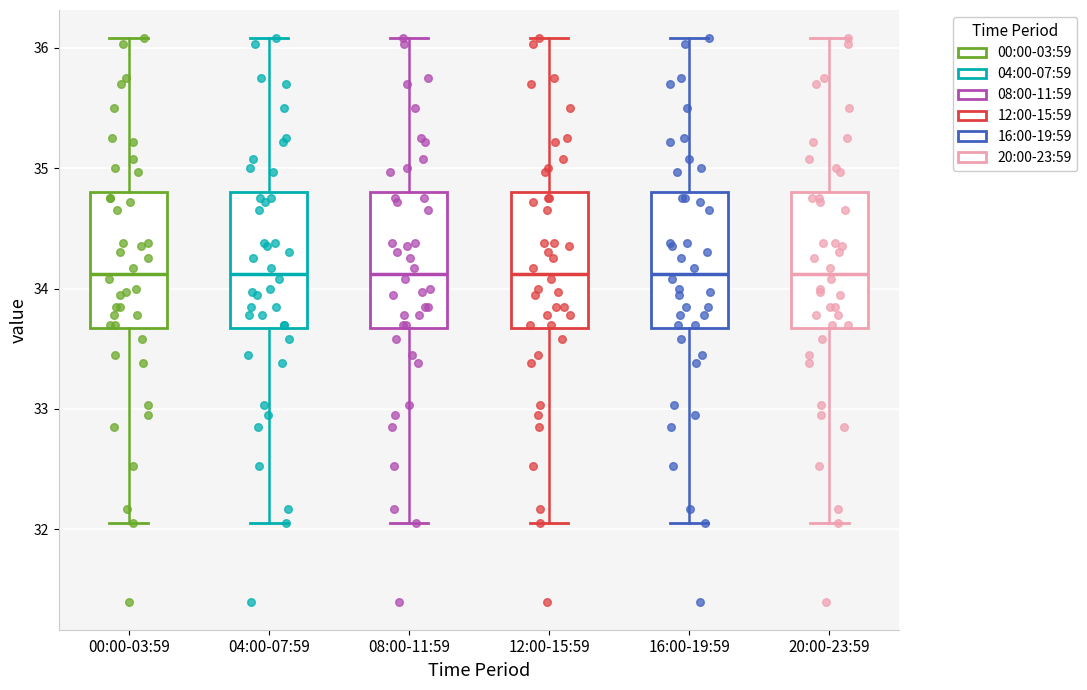

Reading left to right, read every box against the y-axis: the position of its median line, the range the box covers, and the ends of its whiskers. The values are not printed on the chart, so give them approximately, as read against the axis.

00:00-03:59: median 34.1, box 33.7 to 34.8, whiskers 32.1 to 36.1
04:00-07:59: median 34.1, box 33.7 to 34.8, whiskers 32.1 to 36.1
08:00-11:59: median 34.1, box 33.7 to 34.8, whiskers 32.1 to 36.1
12:00-15:59: median 34.1, box 33.7 to 34.8, whiskers 32.1 to 36.1
16:00-19:59: median 34.1, box 33.7 to 34.8, whiskers 32.1 to 36.1
20:00-23:59: median 34.1, box 33.7 to 34.8, whiskers 32.1 to 36.1